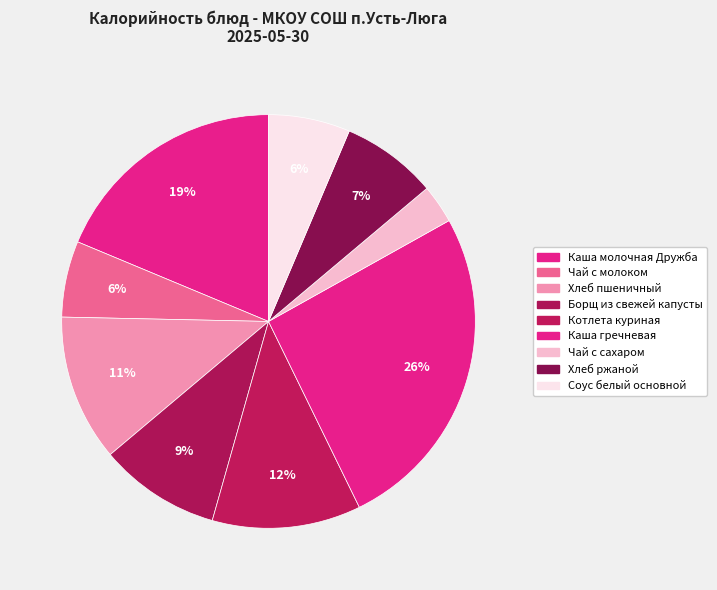

What is the change in value from Чай с сахаром to Хлеб ржаной?

+51.9